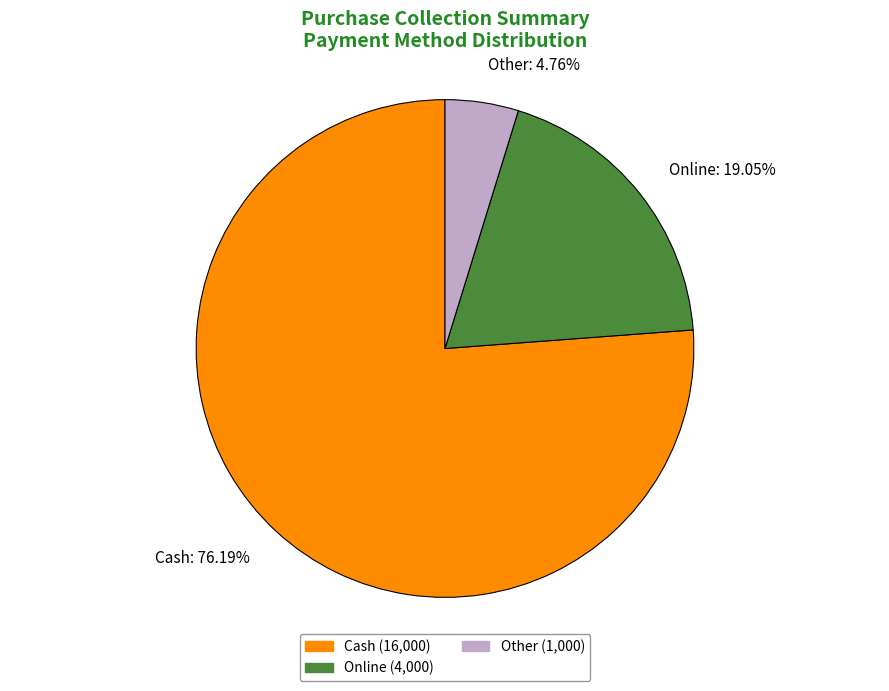

What percentage do Cash and Other together represent?

81.0%